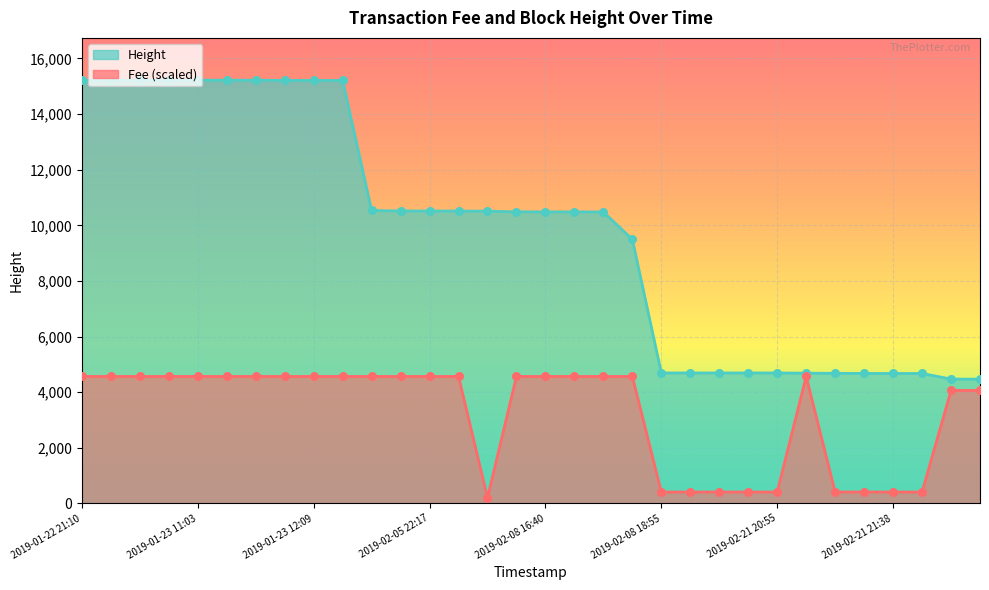

What is the total value across all series at 2019-01-23 12:09?

19775.1